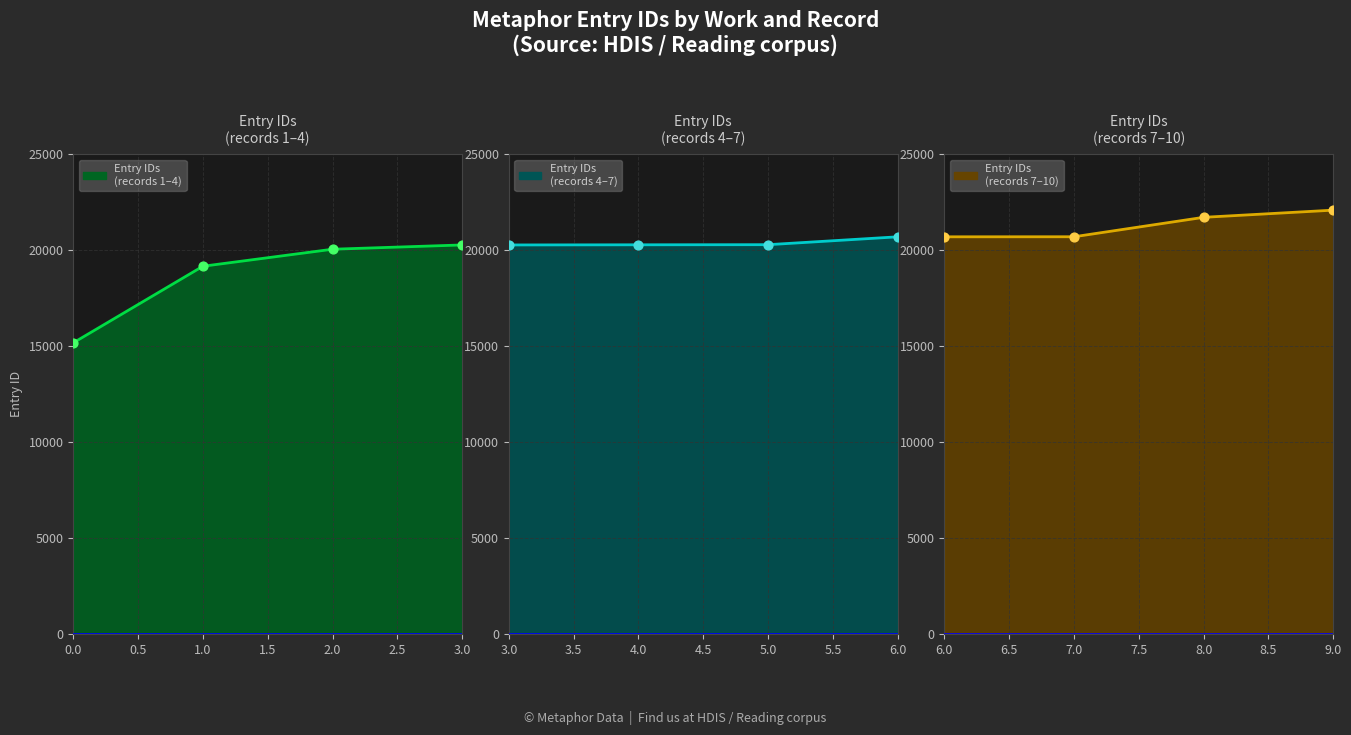

At how many categories does at least one series exceed 20149?

4